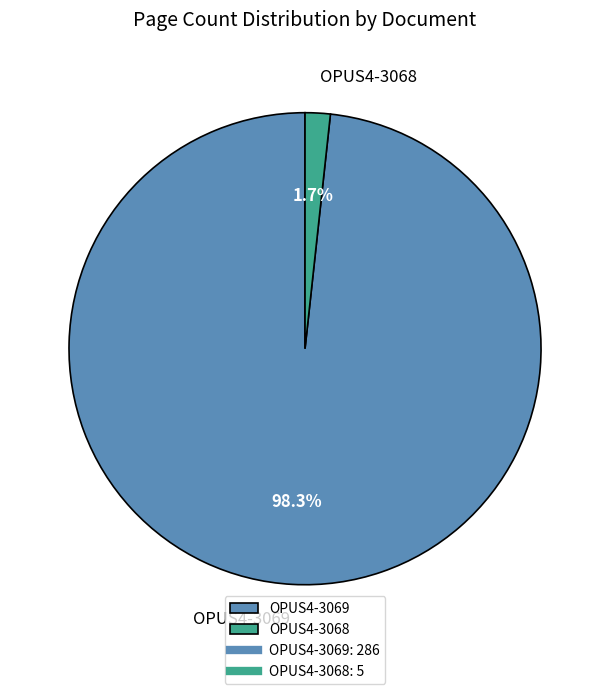

Which has a higher value, OPUS4-3069 or OPUS4-3068?

OPUS4-3069